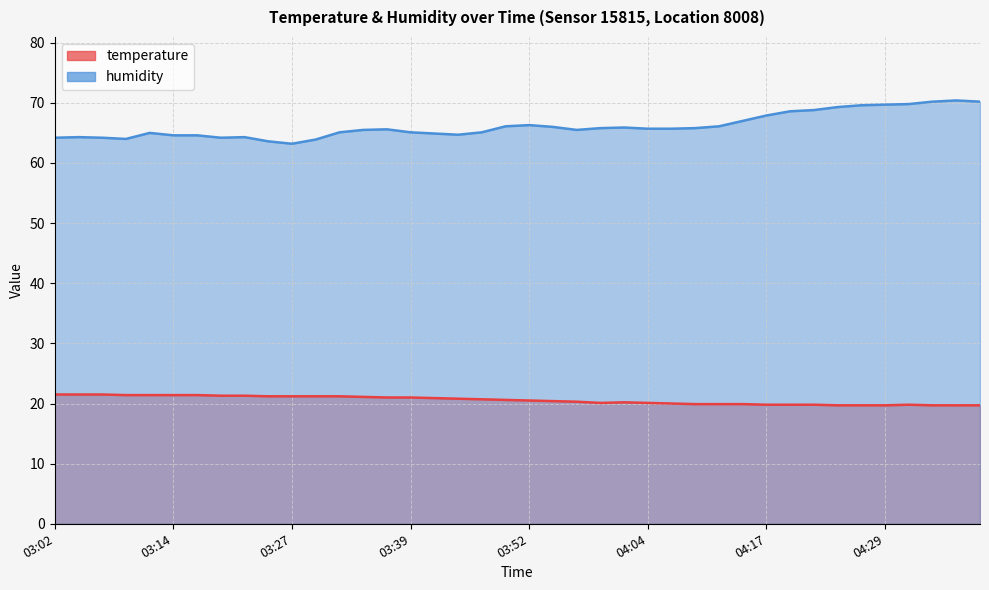

True or false: temperature and humidity cross at least once.

False